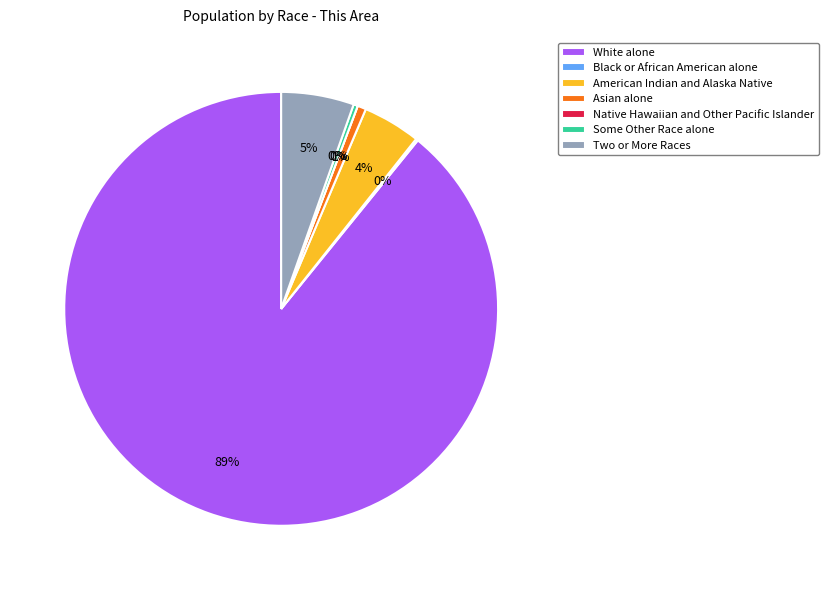

Is it true that Some Other Race alone is 0% of the pie?

True